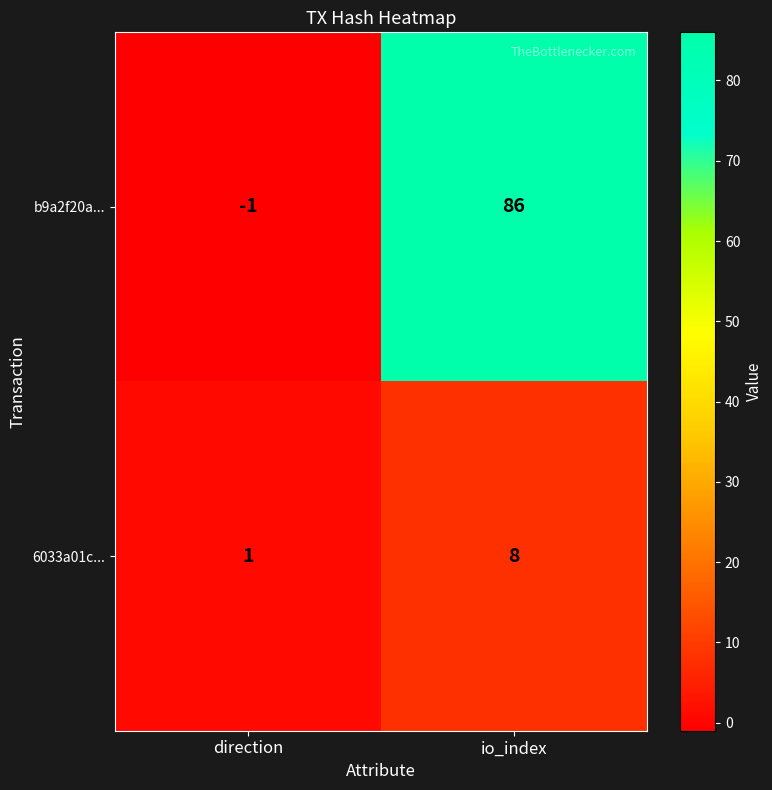

What is the difference between the highest and lowest values at io_index?

78